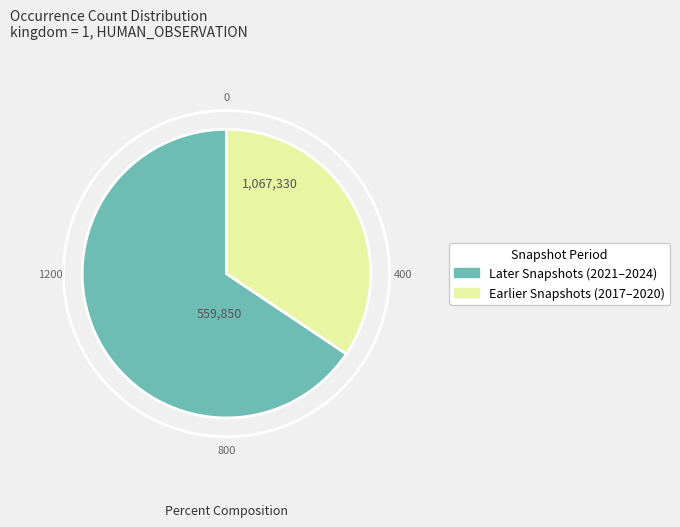

Does any single category account for the majority?

Yes